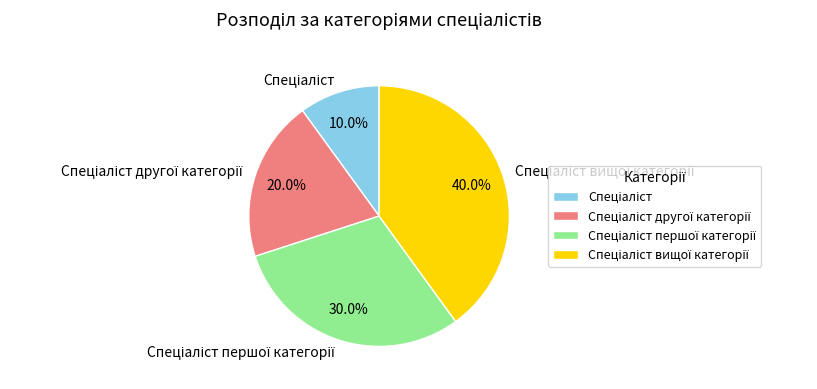

Does any single category account for the majority?

No